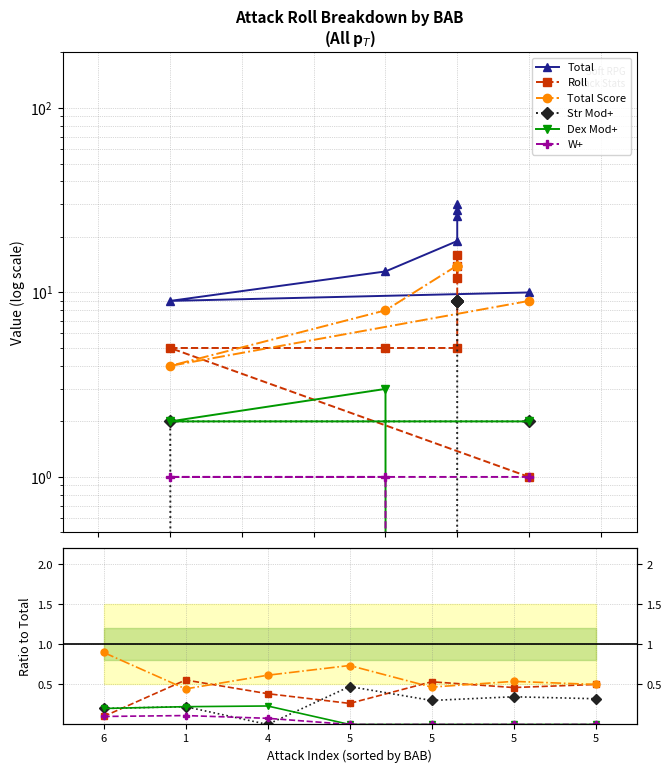

In Roll, how many points are lower than both neighbors (excluding endpoints)?

2